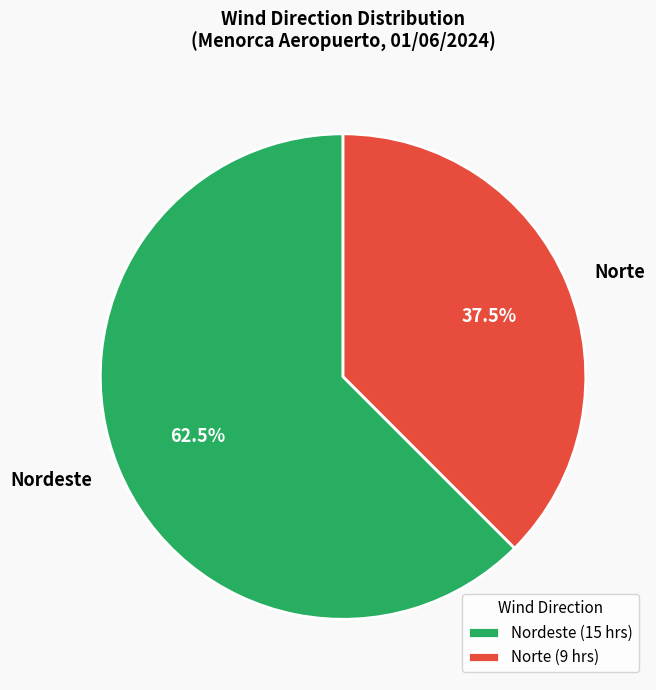

Is Norte the majority of the pie?

No